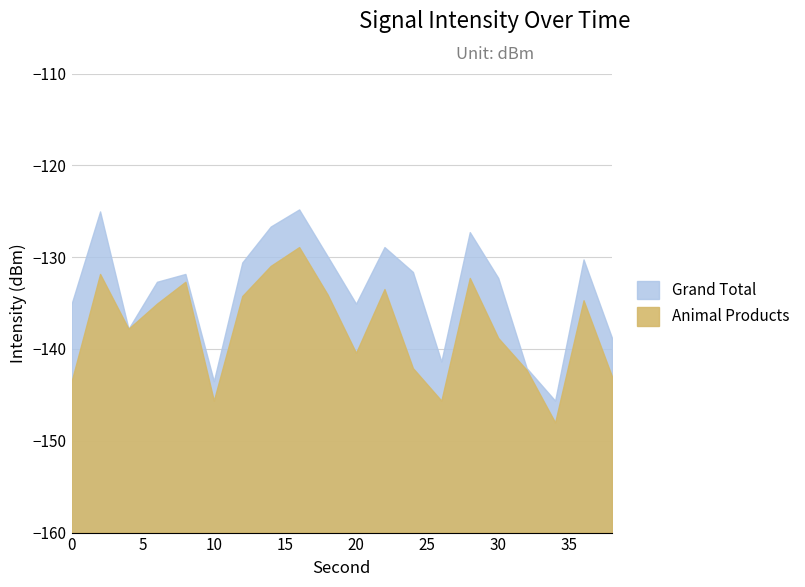

True or false: Grand Total and Animal Products intersect in this chart.

False